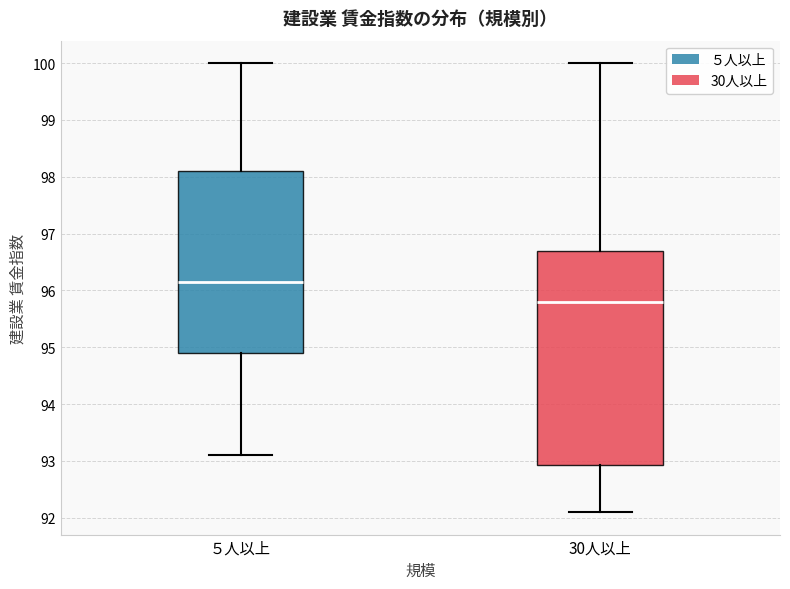

Reading left to right, read every box against the y-axis: the position of its median line, the range the box covers, and the ends of its whiskers. The values are not printed on the chart, so give them approximately, as read against the axis.

５人以上: median 96.2, box 94.9 to 98.1, whiskers 93.1 to 100.0
30人以上: median 95.8, box 92.9 to 96.7, whiskers 92.1 to 100.0